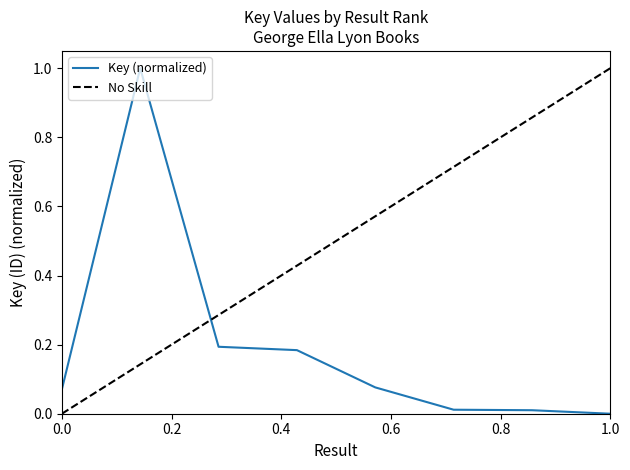

What is the average value?

0.2